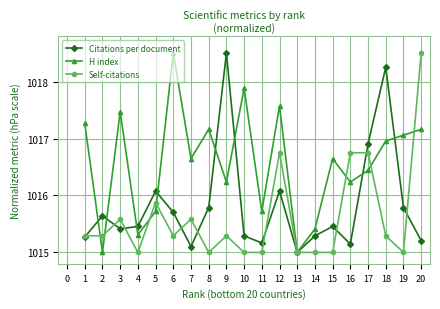

What is the maximum value for Self-citations?

1018.5